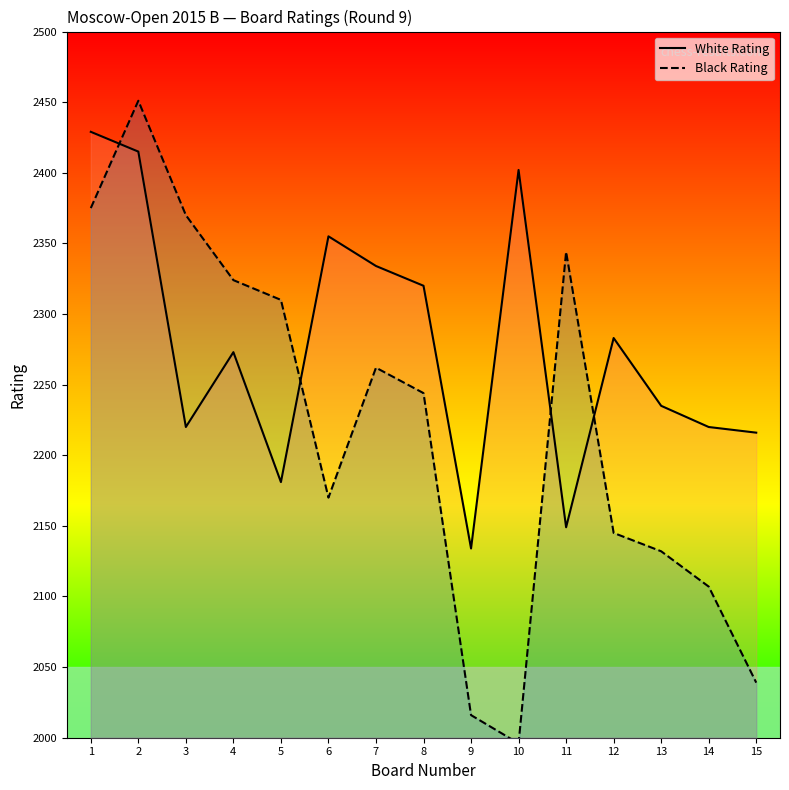

Which series changed the most between 4 and 14?

Black Rating